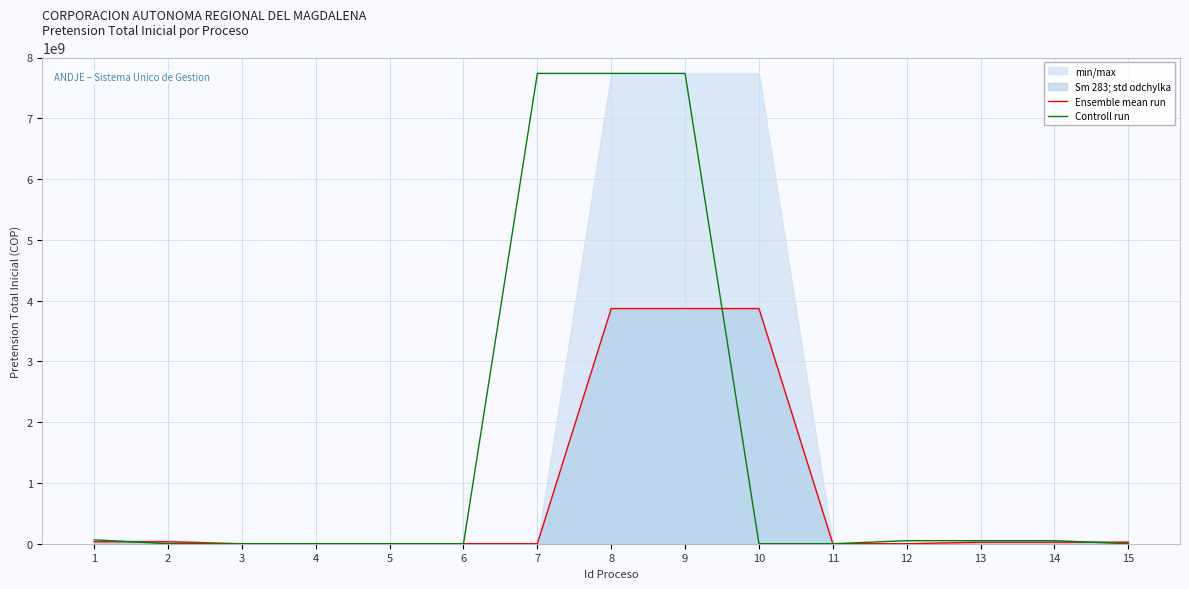

Between 3 and 8, which series saw the biggest shift?

Controll run